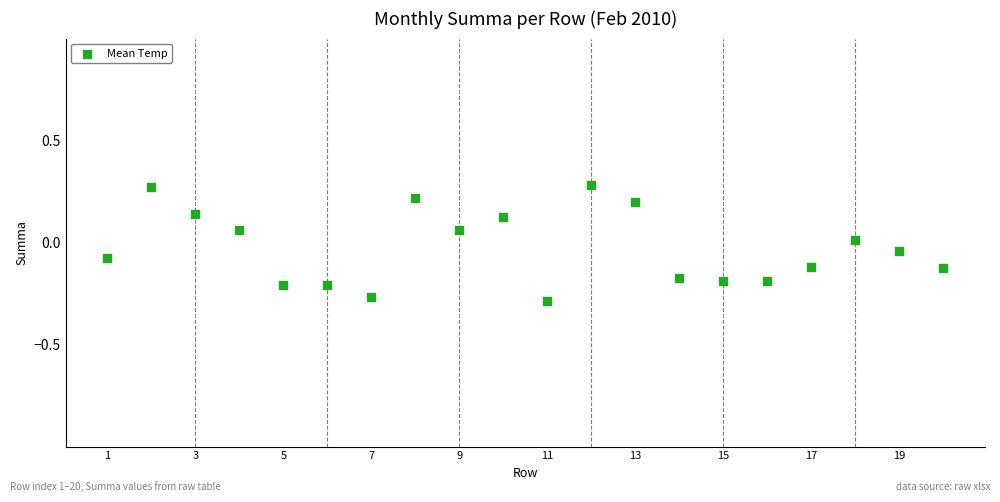

What is the range of X values (max minus min)?

19.0